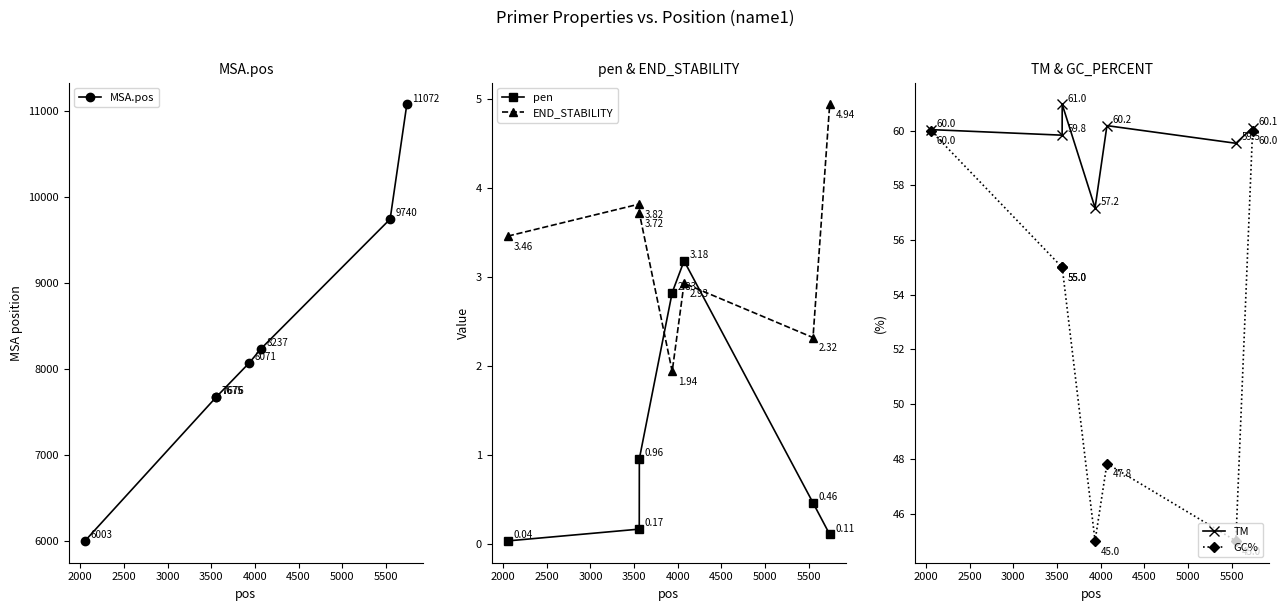

What is the sum of all GC% values?

367.8